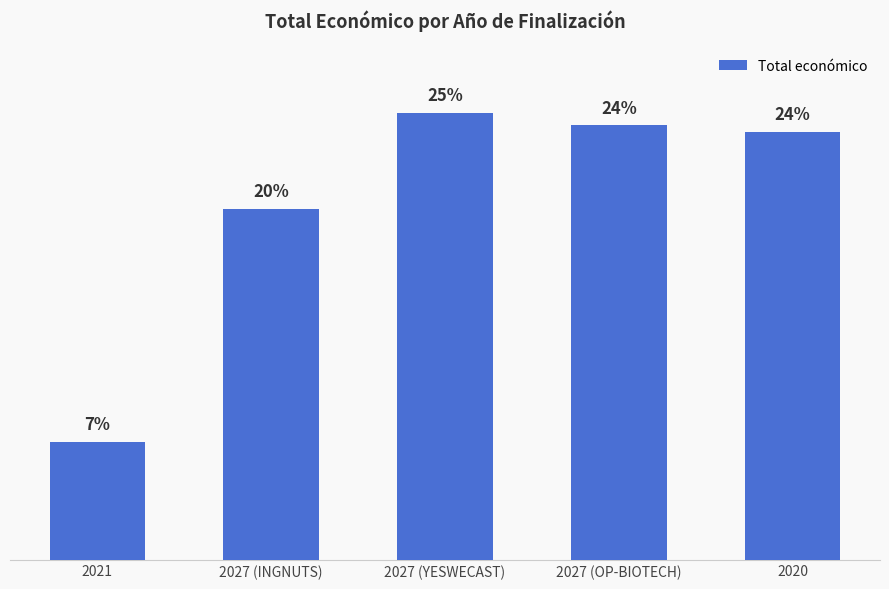

Does the chart contain any negative values?

No